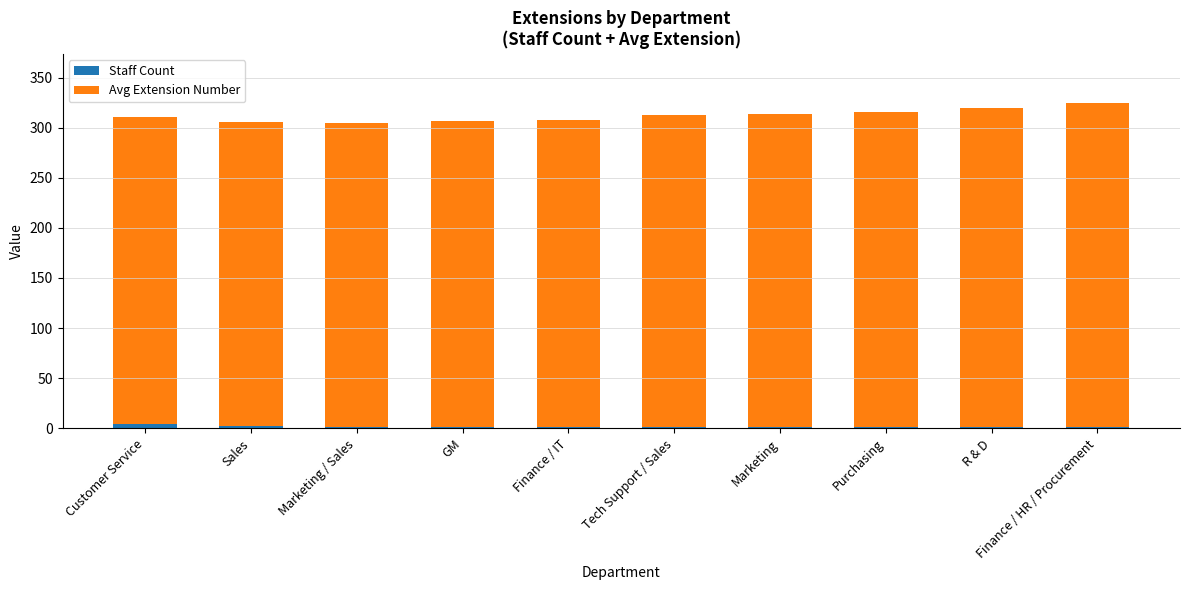

Where is Avg Extension Number nearest to the value 314?

Marketing